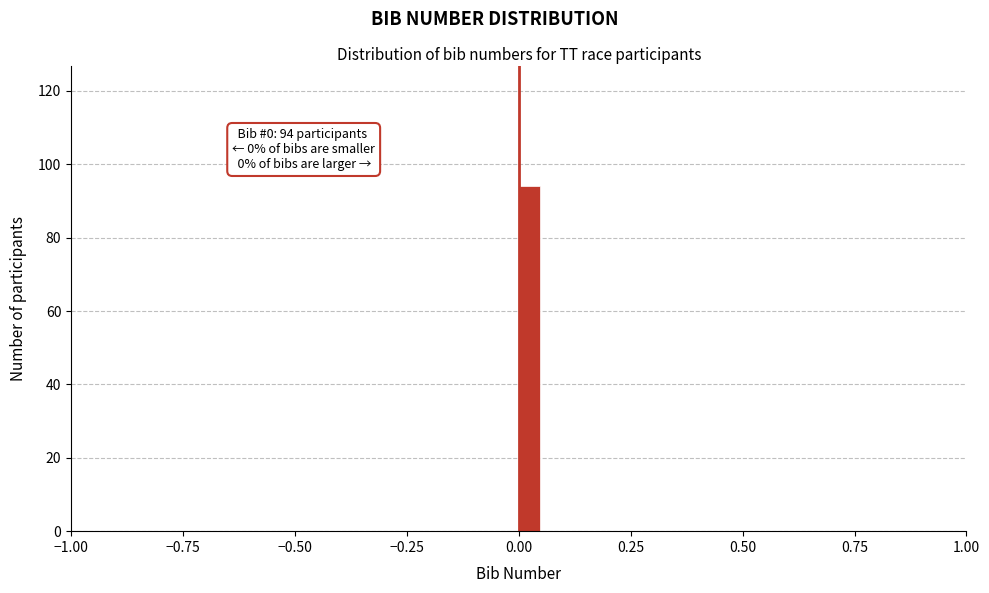

Around what value on the x-axis is the tallest bar? Give the approximate position of its centre, as read against the axis.

0.00